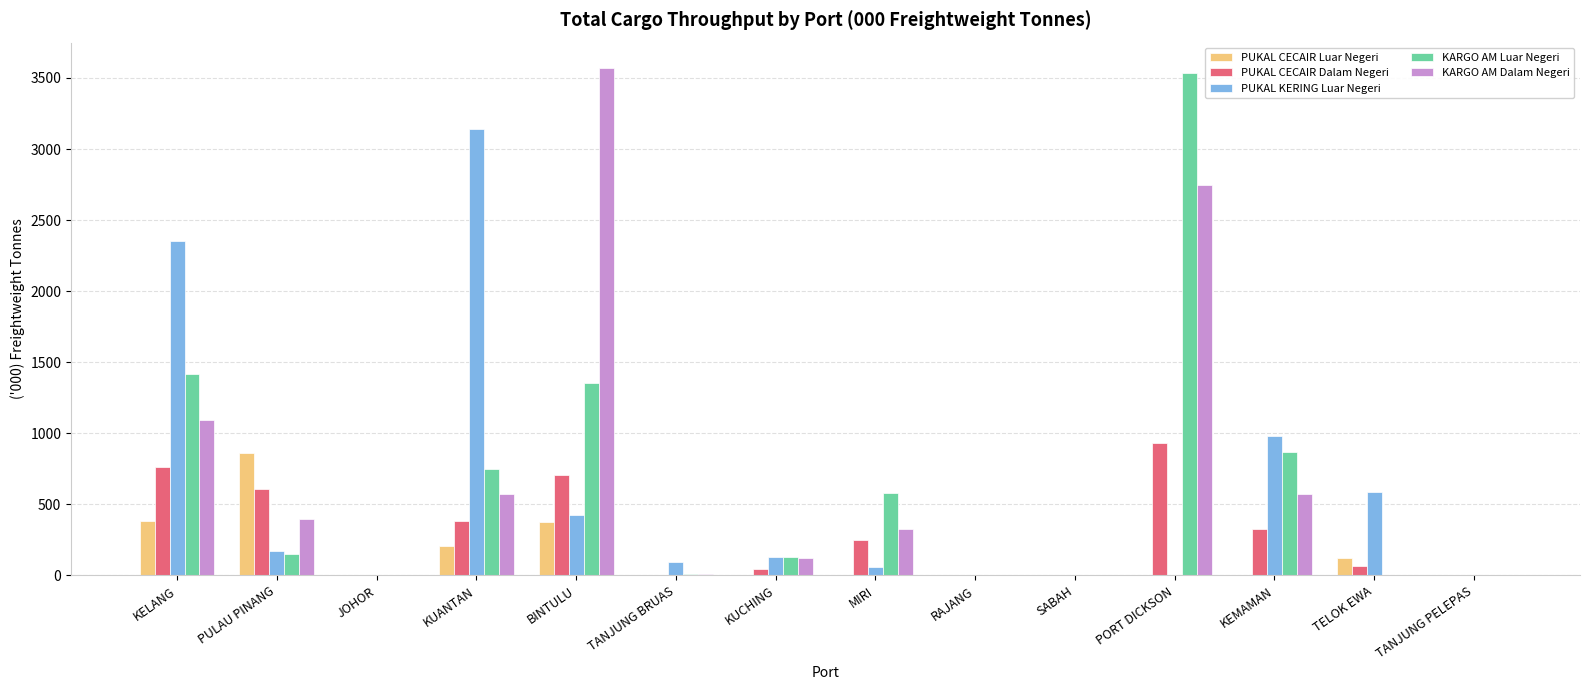

Is it true that KARGO AM Luar Negeri equals 1420.0 at KELANG?

True